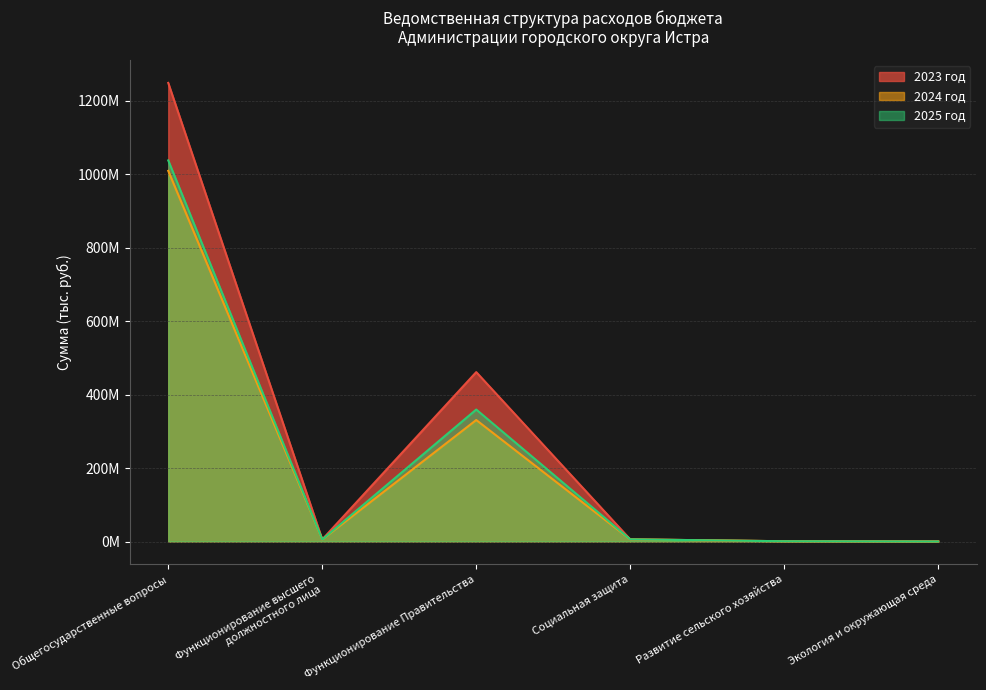

What is the sum of all 2023 год values?

1722069486.2